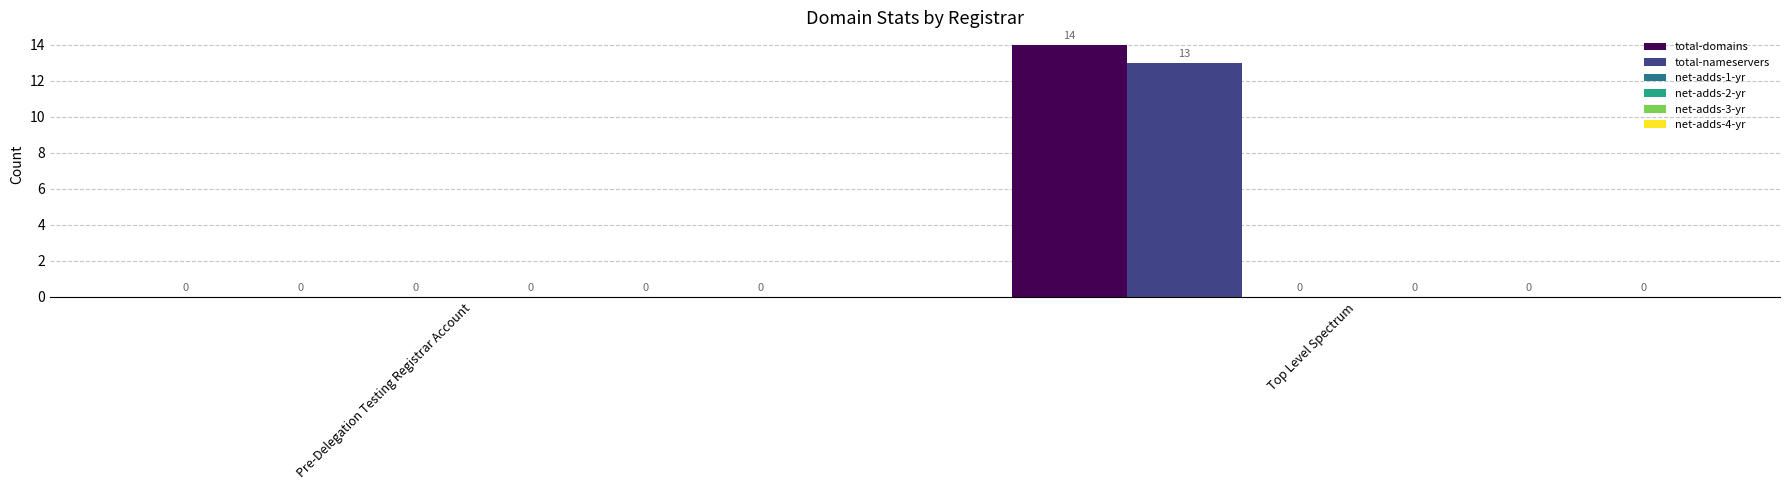

What is the sum of all total-domains values?

14